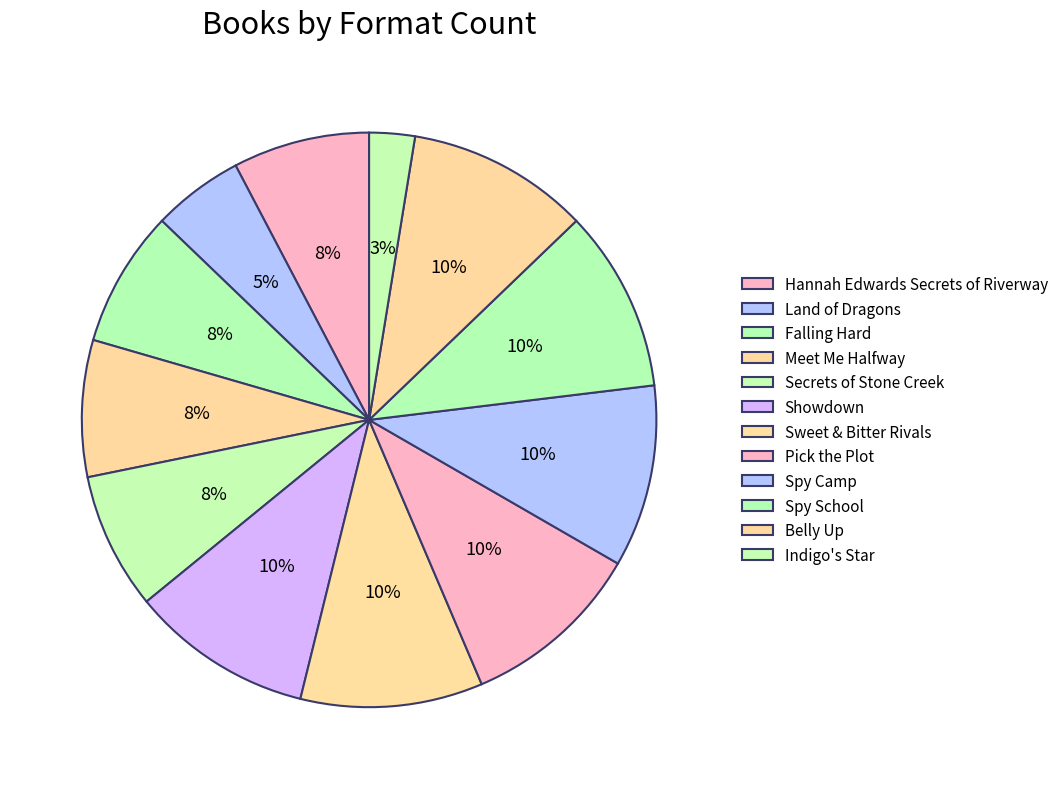

How many segments does this pie chart have?

12